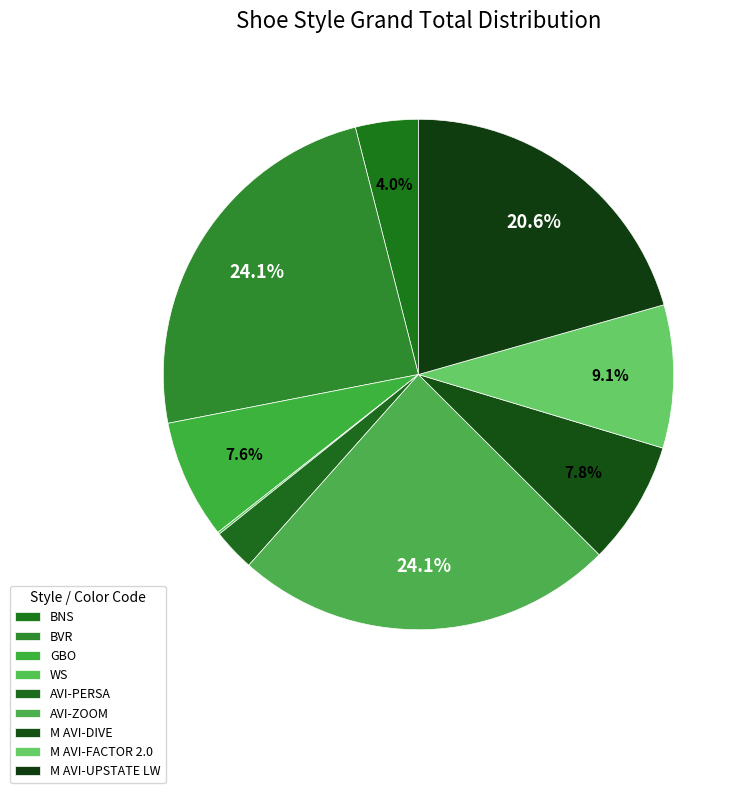

The M AVI-FACTOR 2.0 slice represents 9% of the pie. True or false?

True